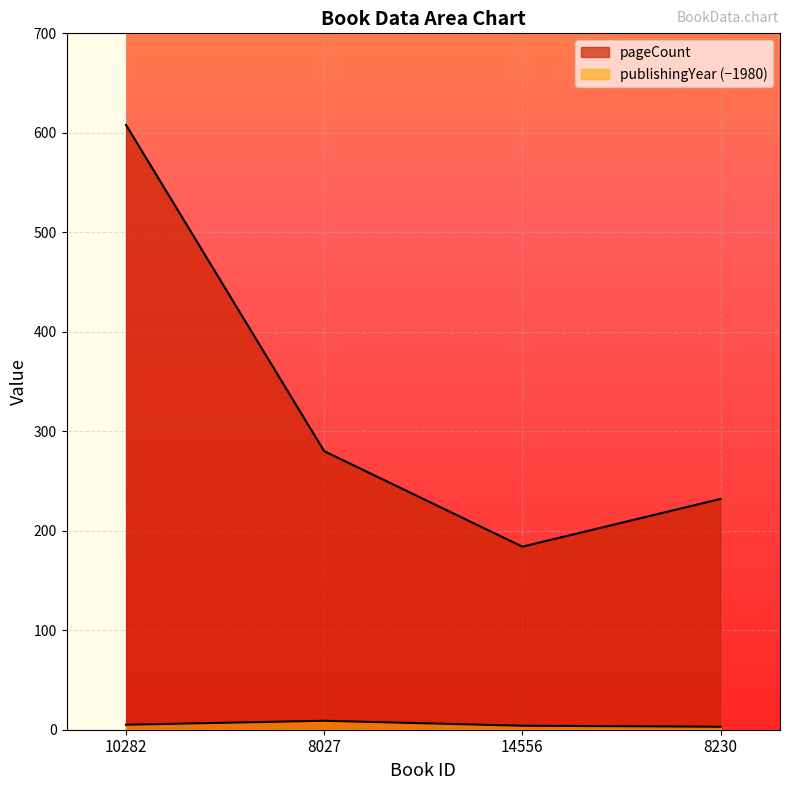

Rank the series by their average value, from highest to lowest.

pageCount, publishingYear